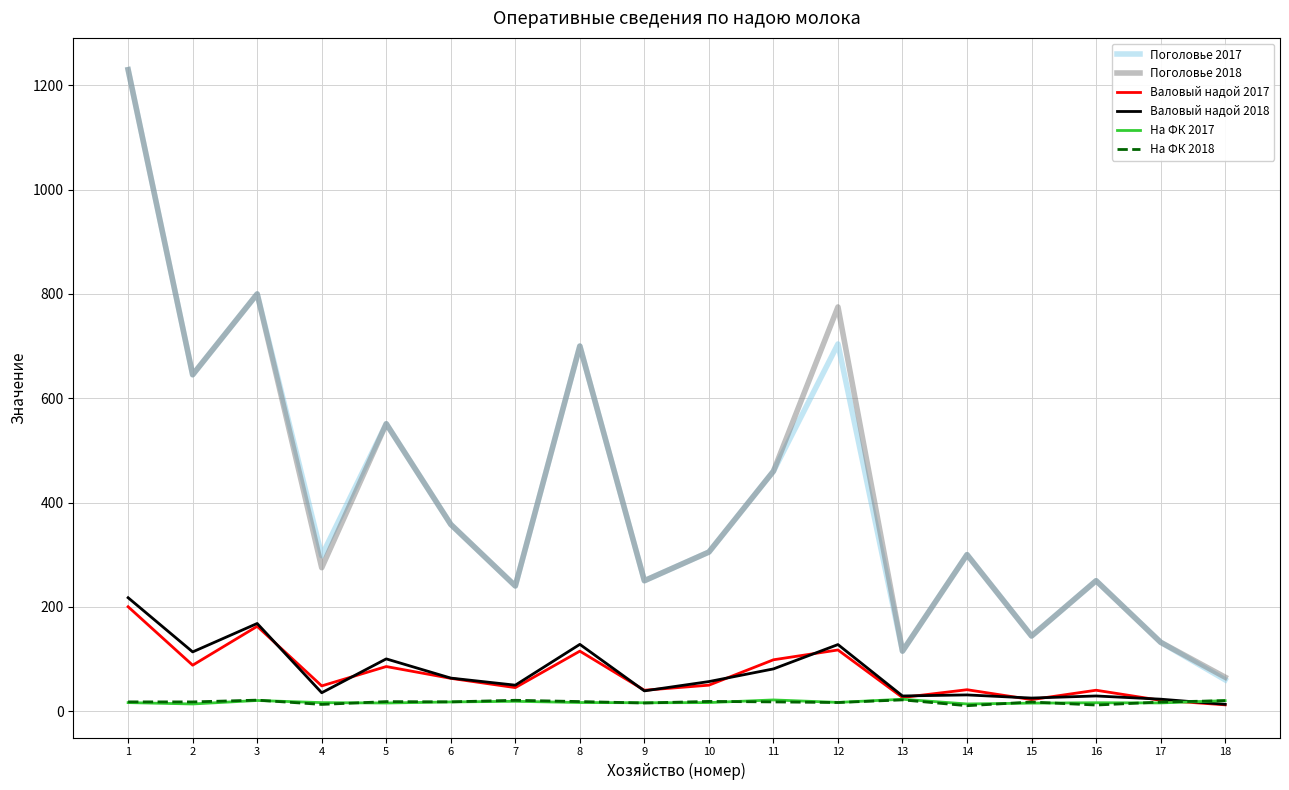

What is the difference between the maximum and minimum values in the Поголовье 2017 series?

1170.0